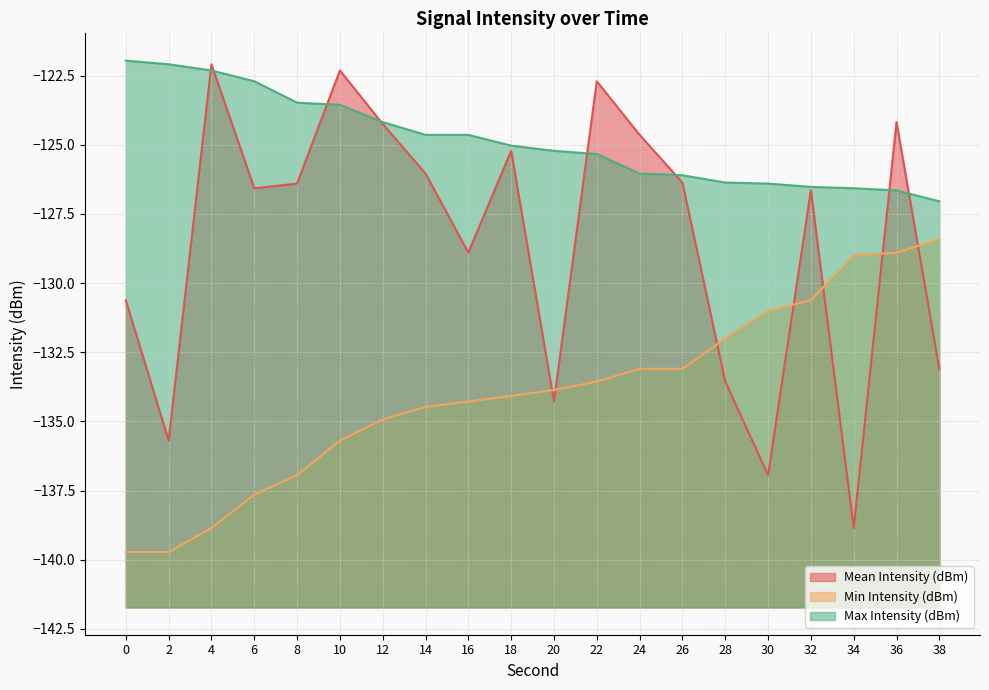

What value does the Max Intensity (dBm) series have at 38?

-127.0